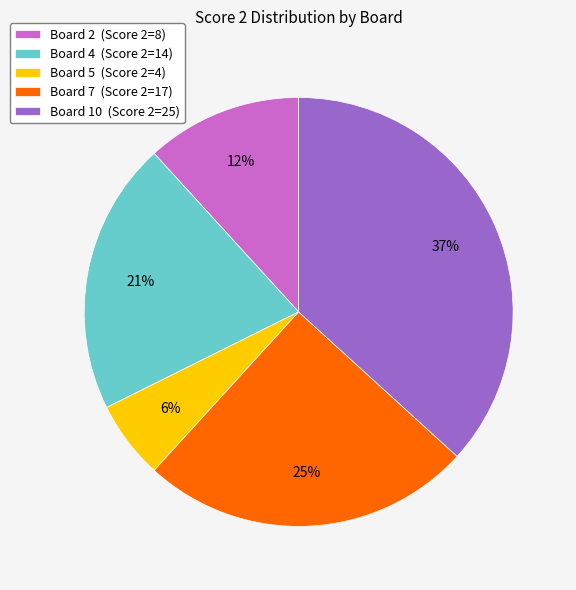

Is the sum of Board 7 (Score 2=17) and Board 2 (Score 2=8) greater than half?

No